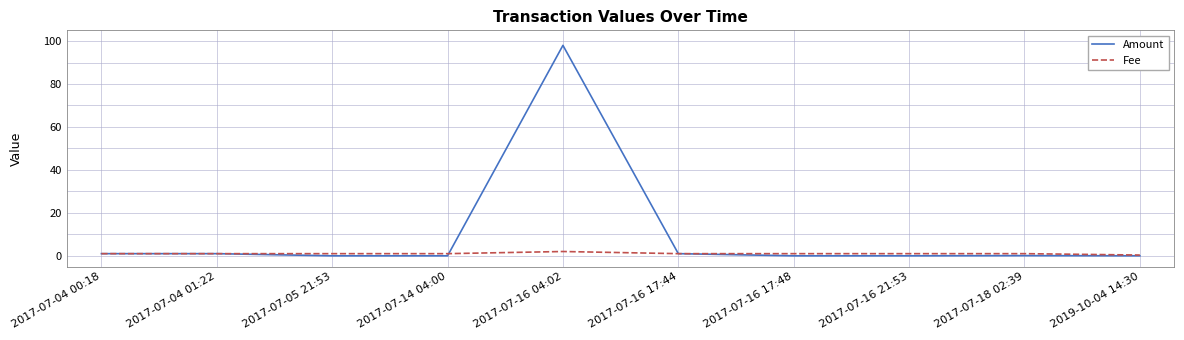

What is the greatest value displayed?

98.0